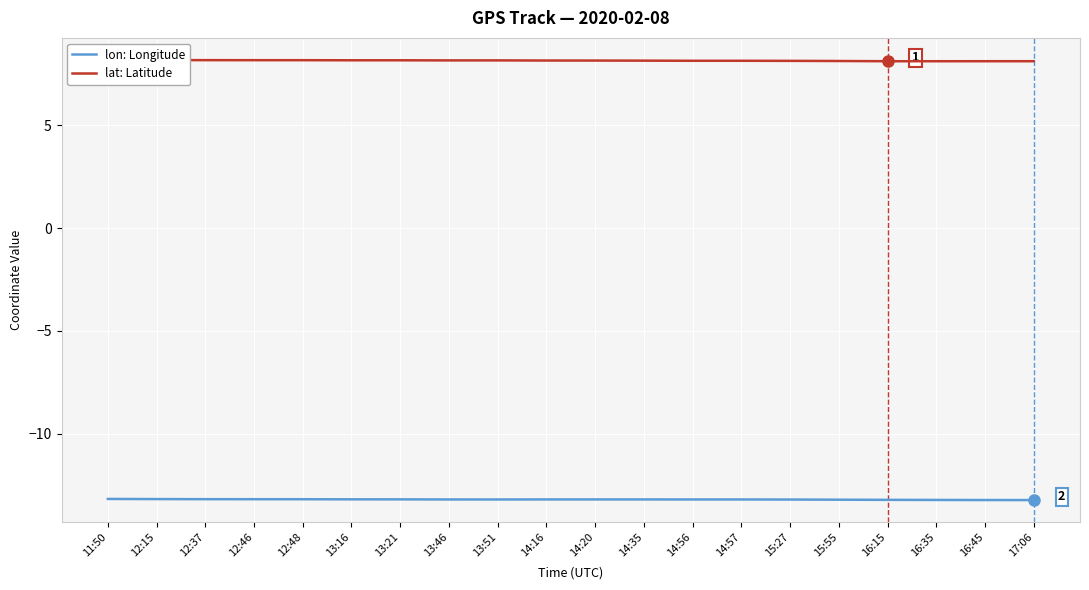

True or false: lon: Longitude and lat: Latitude cross at least once.

False